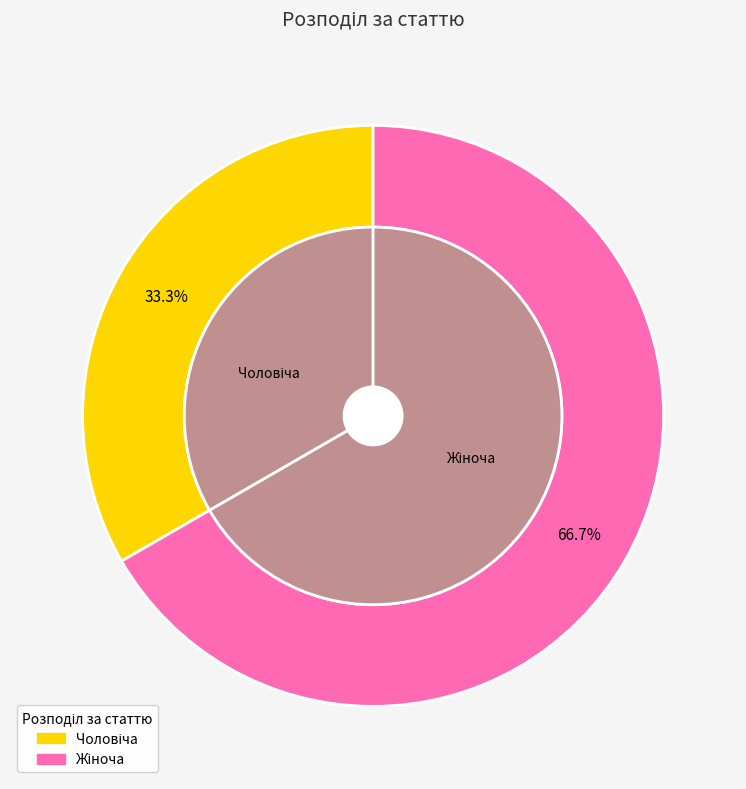

What percentage is the Чоловіча slice, to the nearest percent?

33%